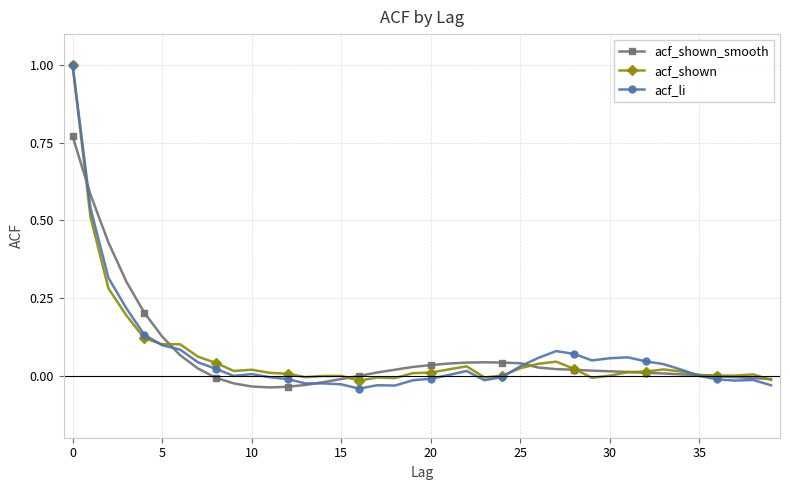

Which series has the widest spread of values?

acf_li